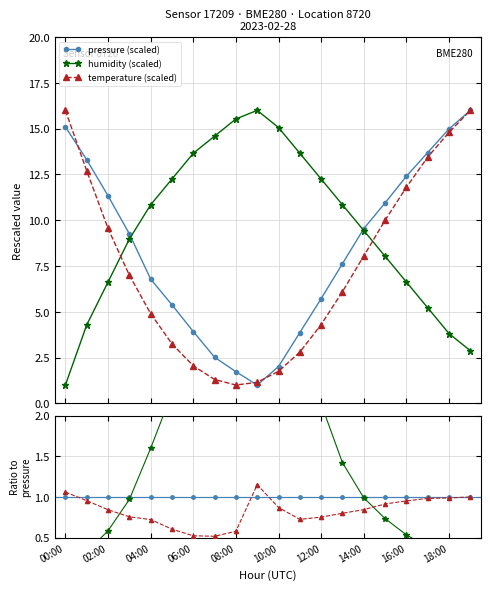

How many lines are shown in the chart?

6